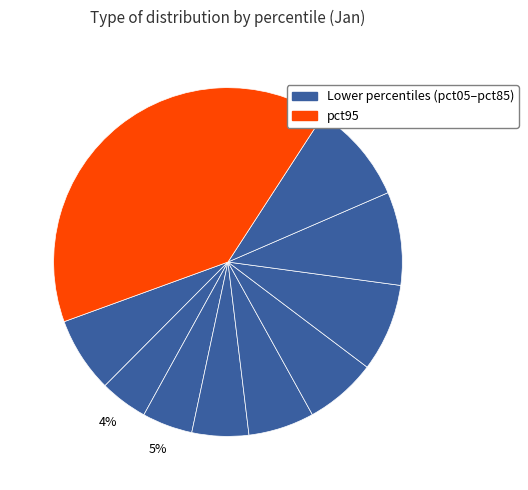

What is the smallest slice in the pie chart?

pct15